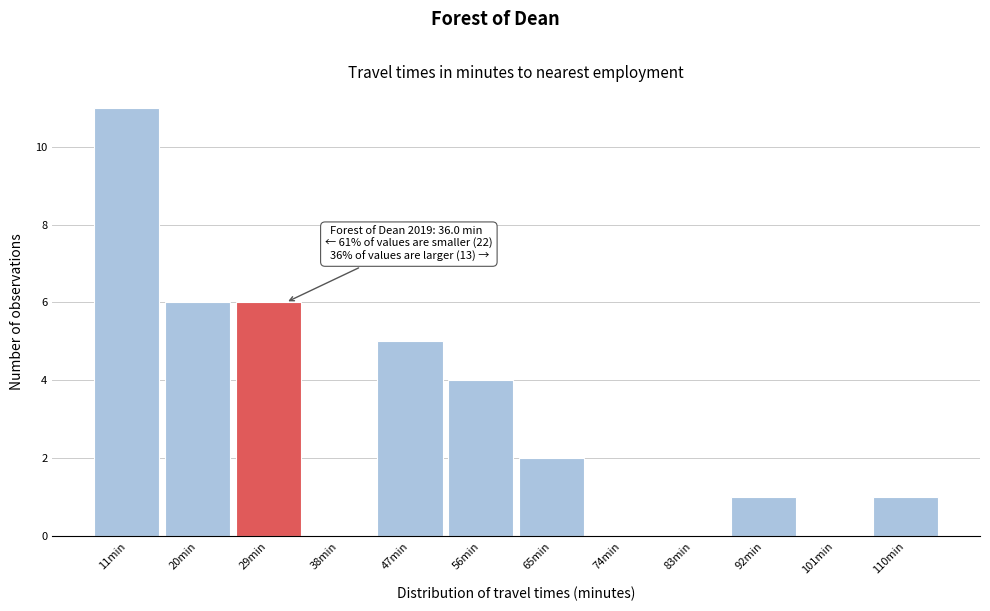

Reading left to right, list all the values displayed in this chart.

11min=11	20min=6	29min=6	38min=0	47min=5	56min=4	65min=2	74min=0	83min=0	92min=1	101min=0	110min=1